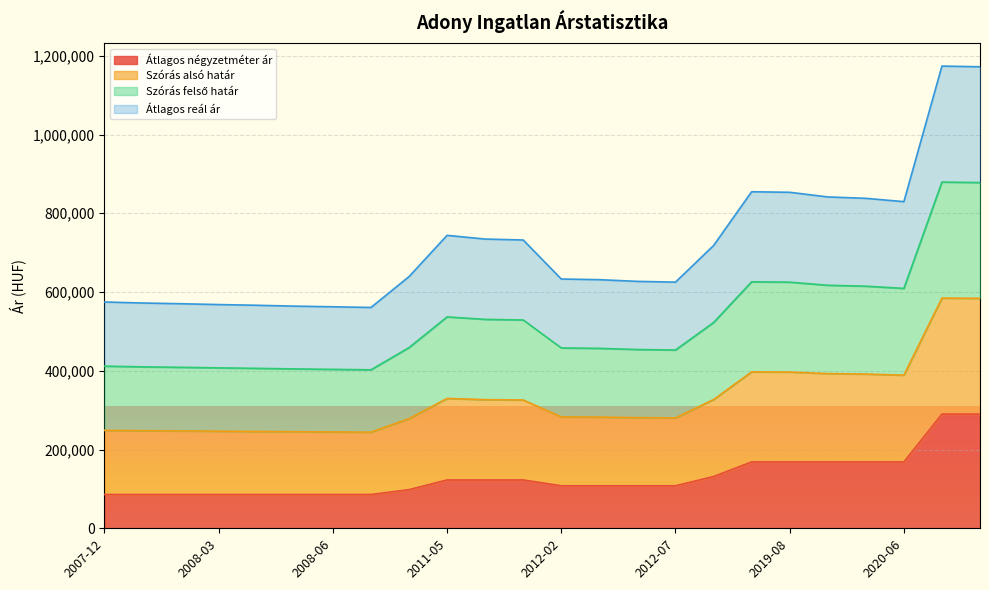

Read the Átlagos négyzetméter ár value at 2016-01, to the nearest 100.

131400